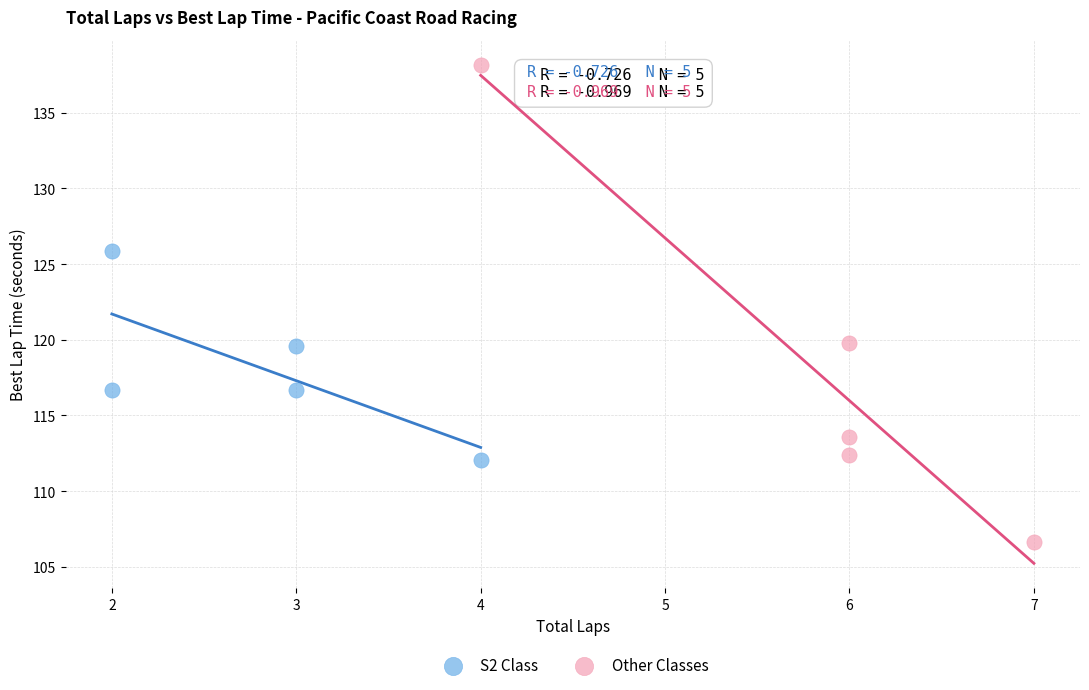

Which series contains the highest Y value?

Other Classes